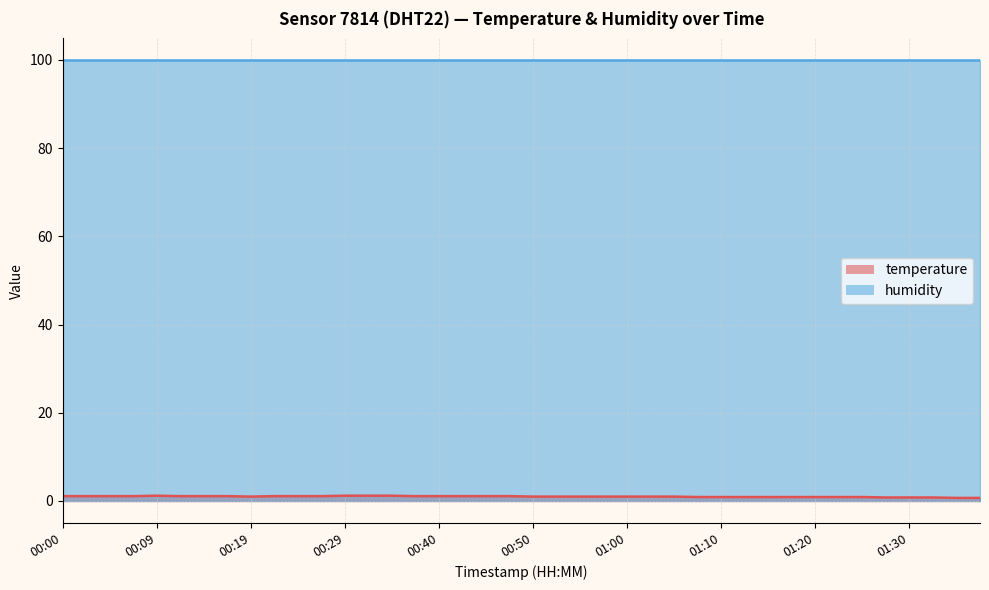

Where is the data nearest to the value 0?

01:35